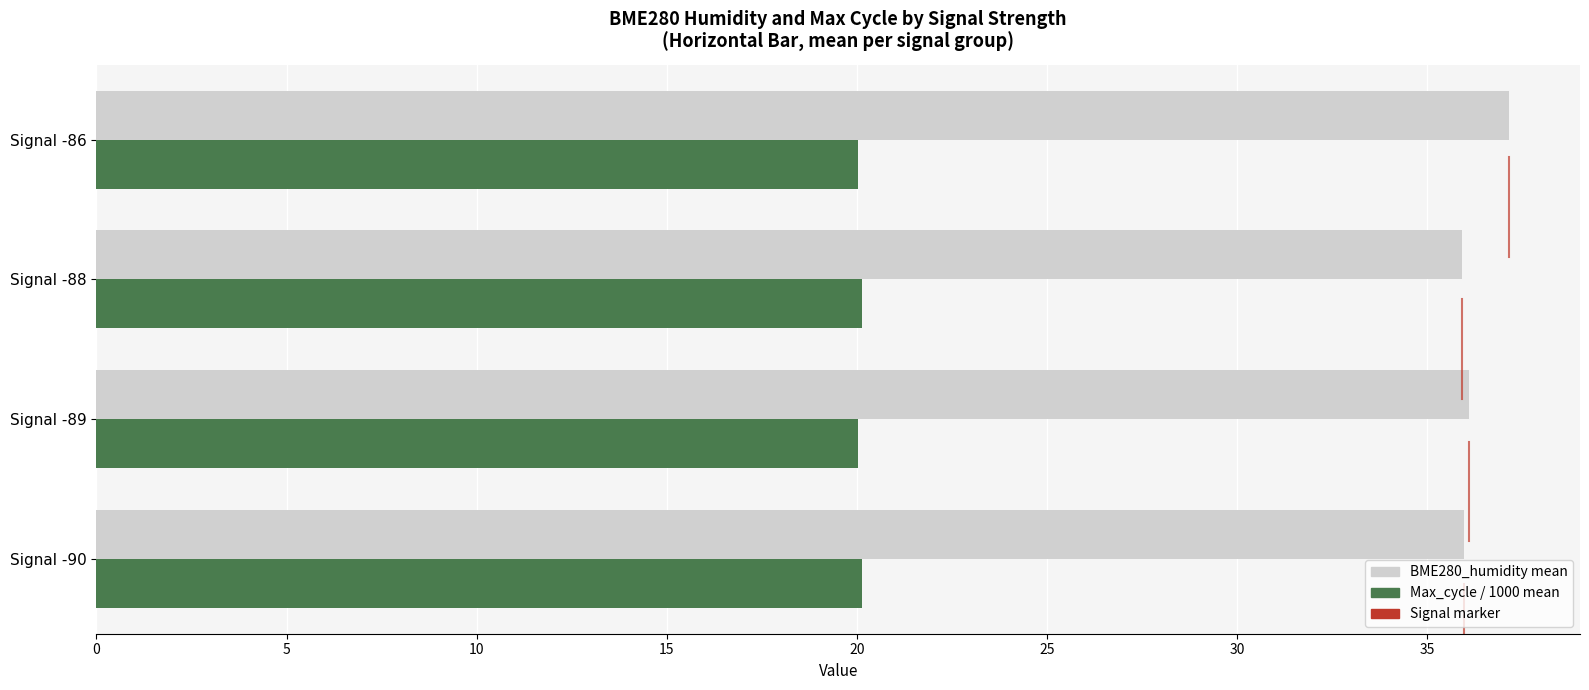

What is the total value across all series at Signal -88?

56.1